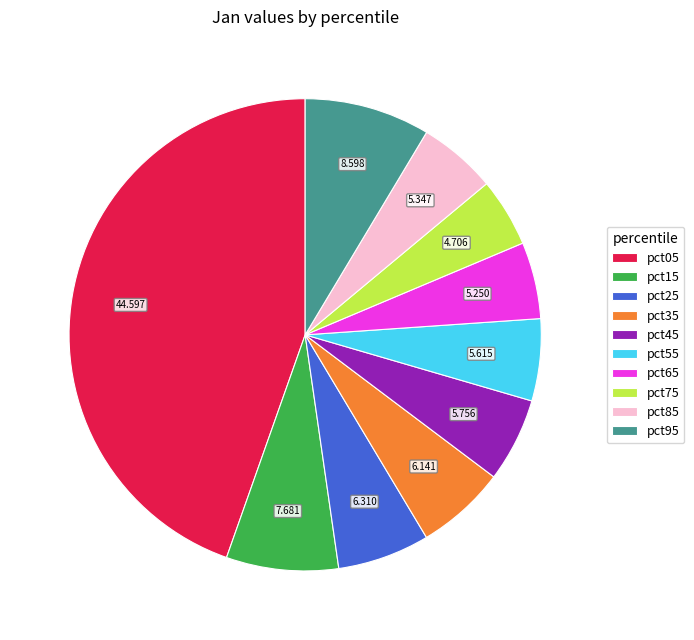

Combined, do pct25 and pct85 account for over 50%?

No